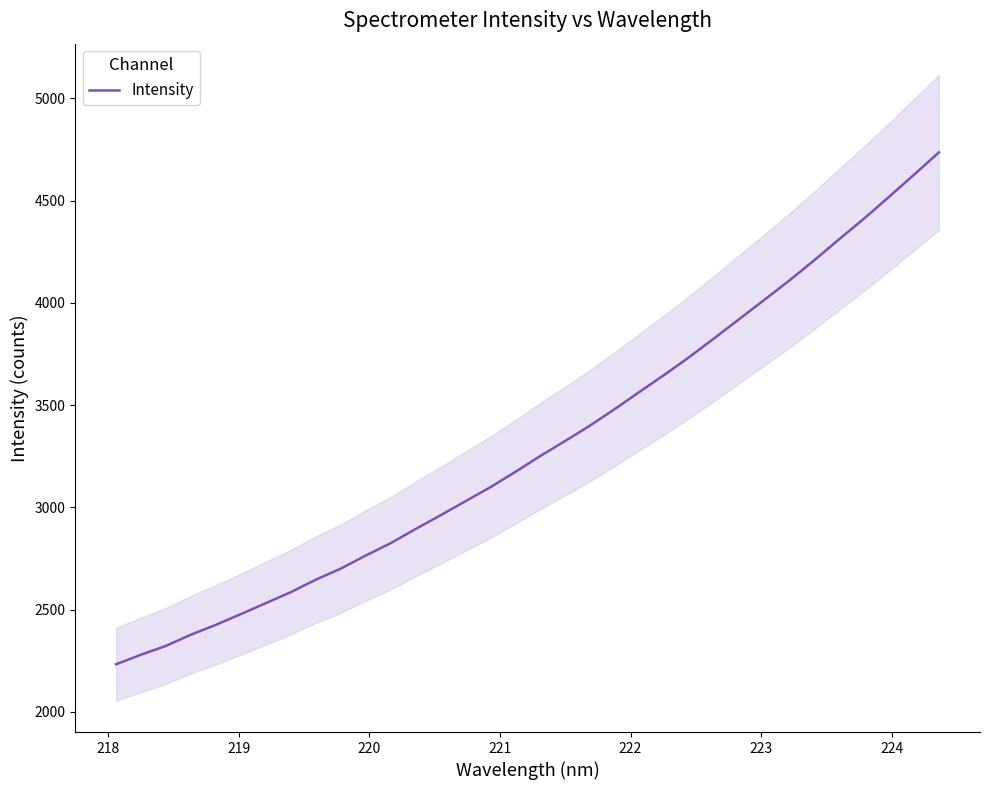

What is the minimum value for Intensity?

2232.3